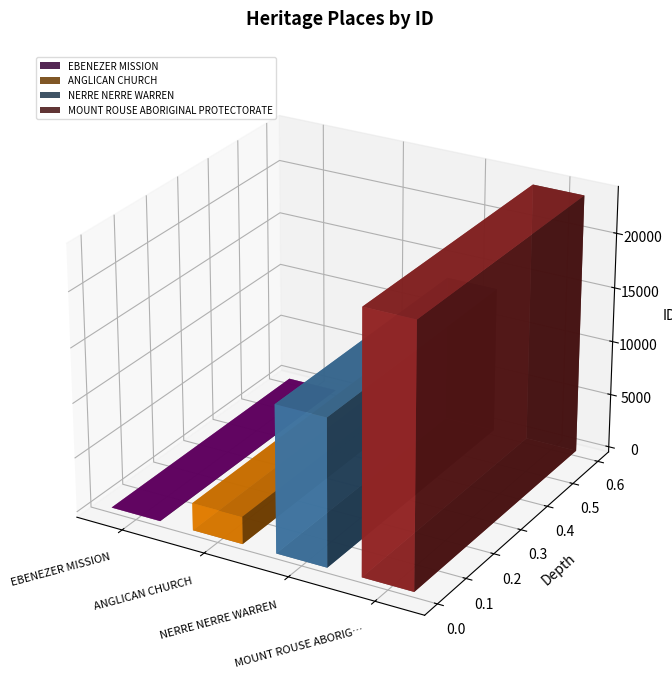

At which category does the chart reach its minimum across all series?

EBENEZER MISSION